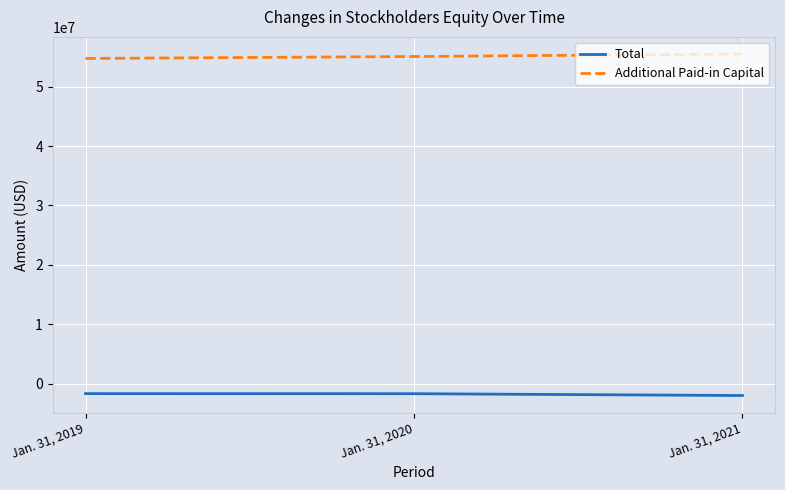

List the series in order of their overall mean, lowest first.

Total, Additional Paid-in Capital